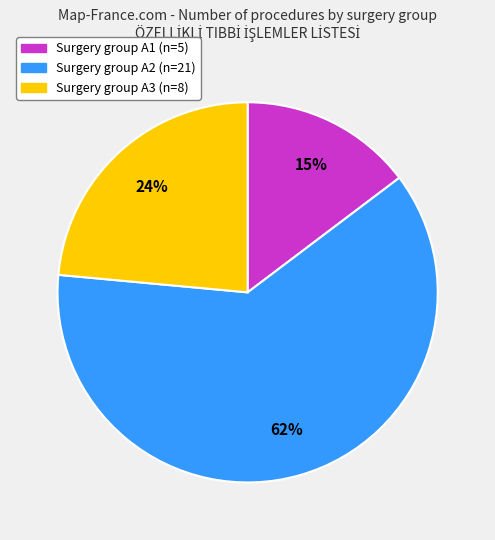

To the nearest percent, what is the difference between the largest and smallest slice percentages?

47%